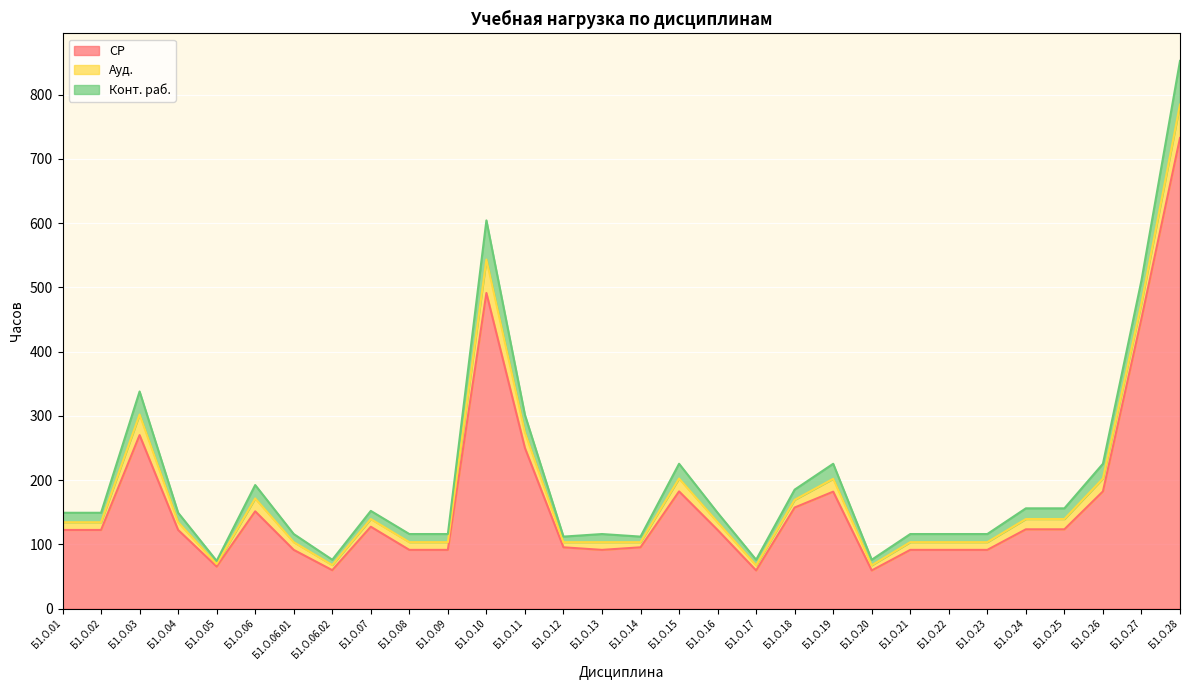

What is the total value across all series at Б1.О.06.01?

116.2